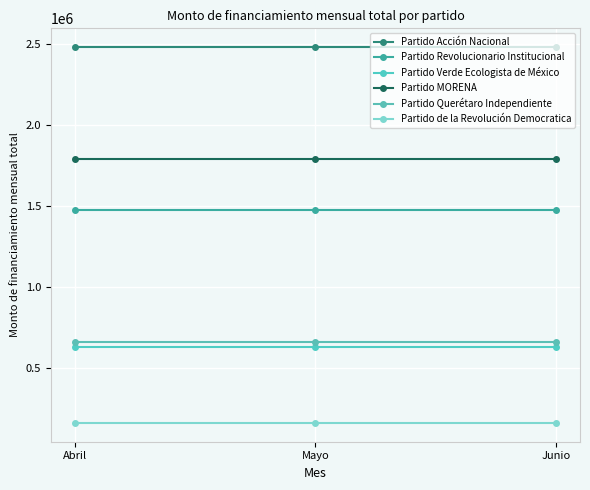

What is the value of the Partido Acción Nacional point at the 1st from the left?

2481997.6